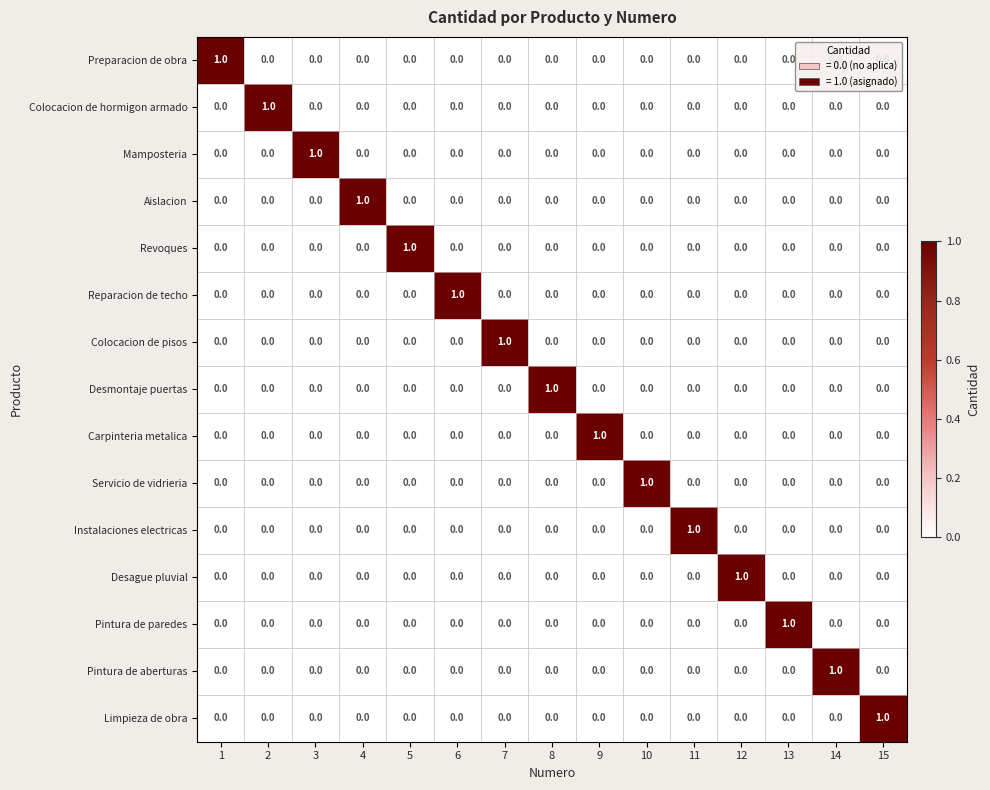

The value of Desague pluvial at 6 is 0. True or false?

True